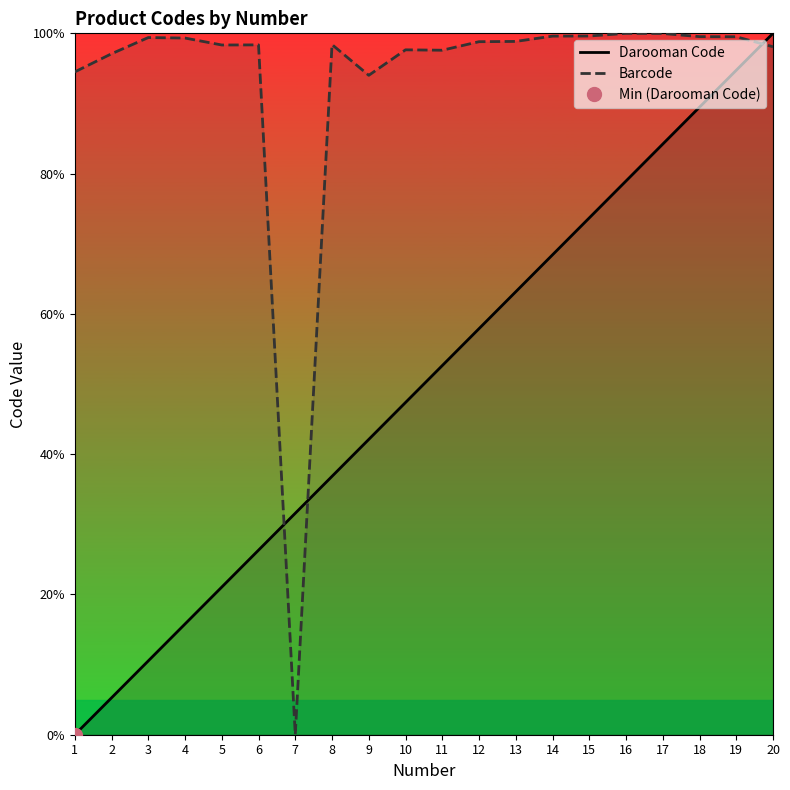

What is the average value of the Darooman Code series?

50.0